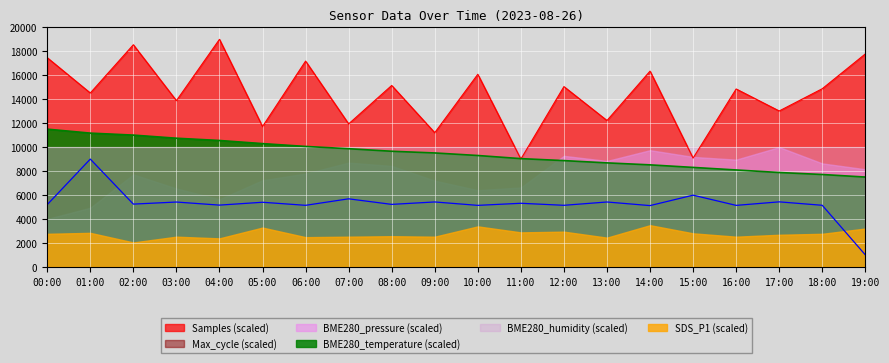

The value of BME280_temperature at 01:00 is 4721.2. True or false?

False